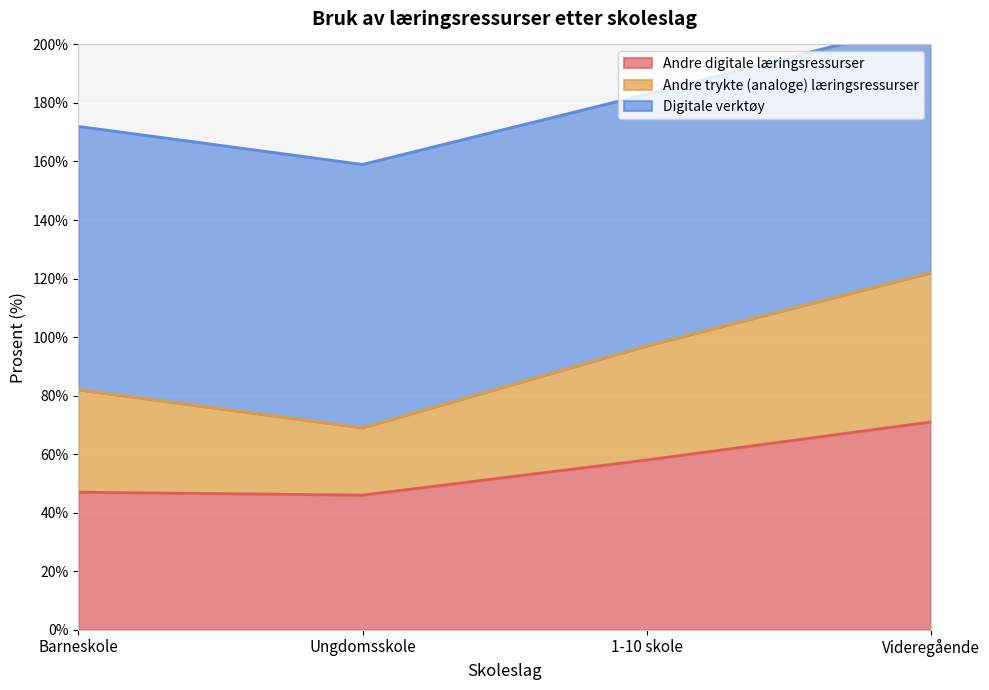

True or false: Andre trykte (analoge) læringsressurser has more than 2 interior local peaks.

False